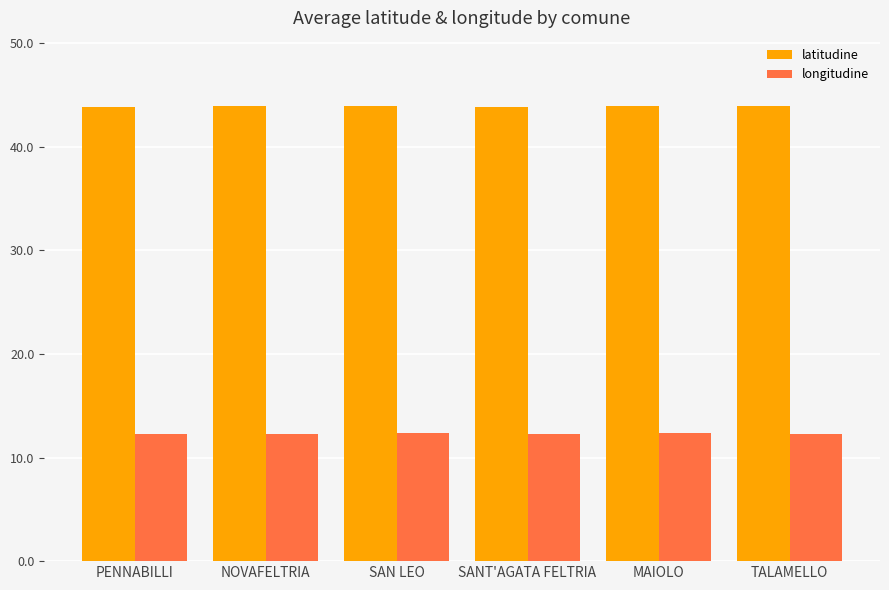

The value of latitudine at SANT'AGATA FELTRIA is 18.1. True or false?

False